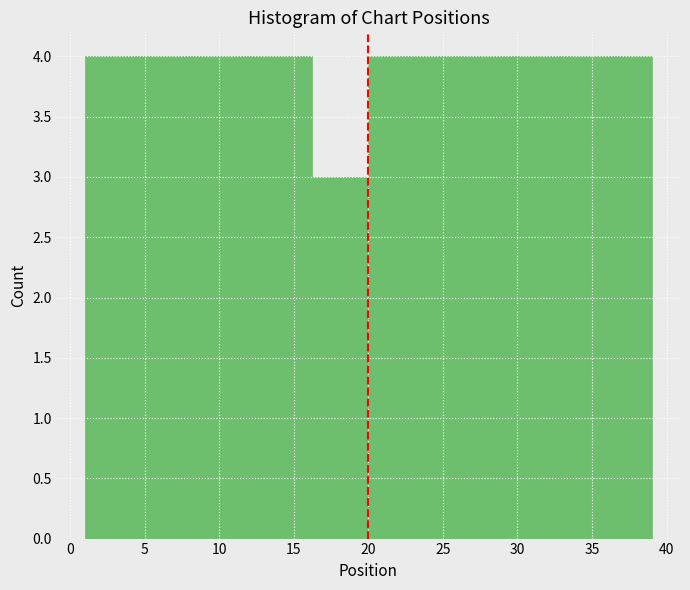

Reading left to right, transcribe this chart: for each bar, give the range it covers on the x-axis and its height. Neither the bar edges nor the heights are printed on the chart, so give them approximately, as read against the axes.

1.0 to 4.8: 4
4.8 to 8.6: 4
8.6 to 12.4: 4
12.4 to 16.2: 4
16.2 to 20.0: 3
20.0 to 23.8: 4
23.8 to 27.6: 4
27.6 to 31.4: 4
31.4 to 35.2: 4
35.2 to 39.0: 4